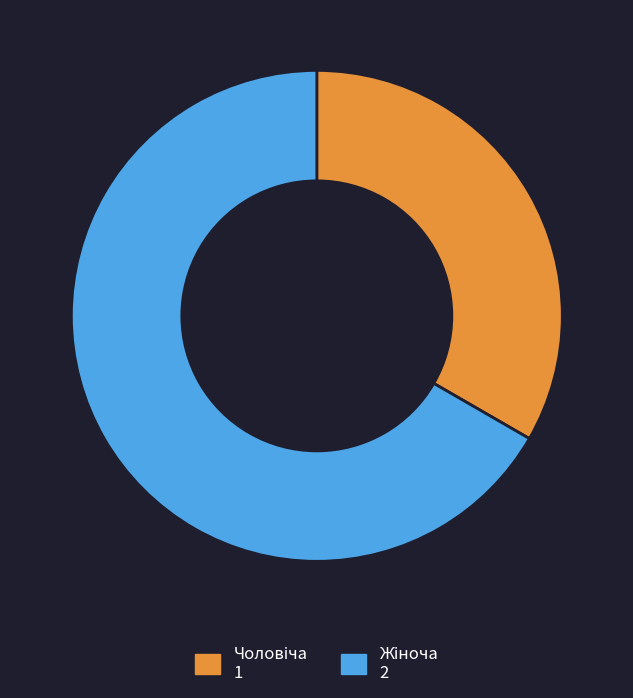

Count the number of slices in the pie.

2